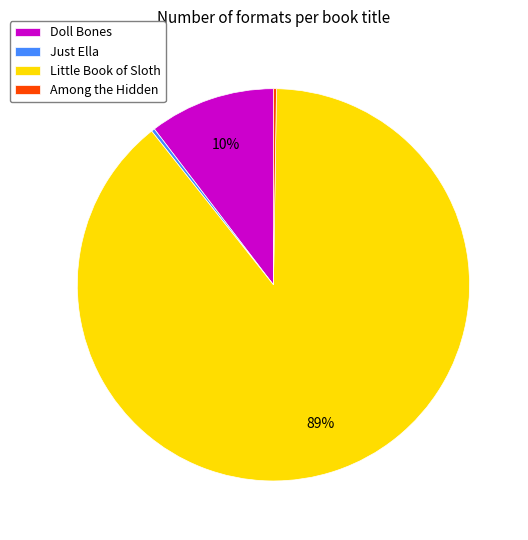

Is it true that Just Ella is 0% of the pie?

True